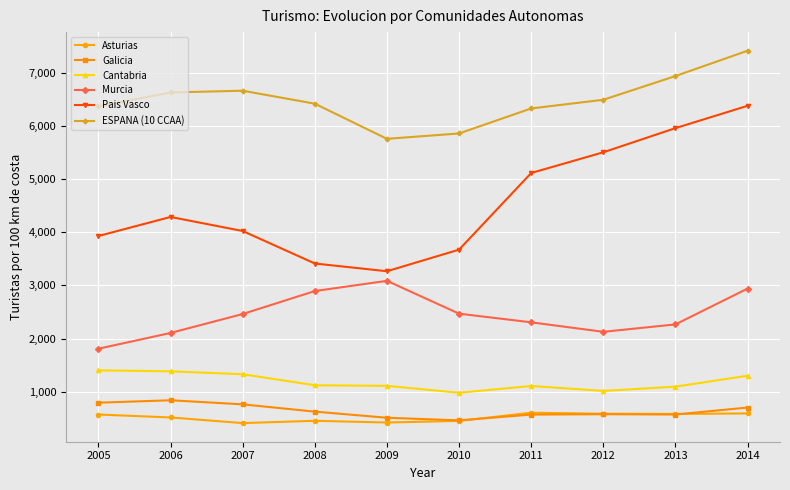

True or false: Cantabria has more than 0 points higher than both neighbors.

True